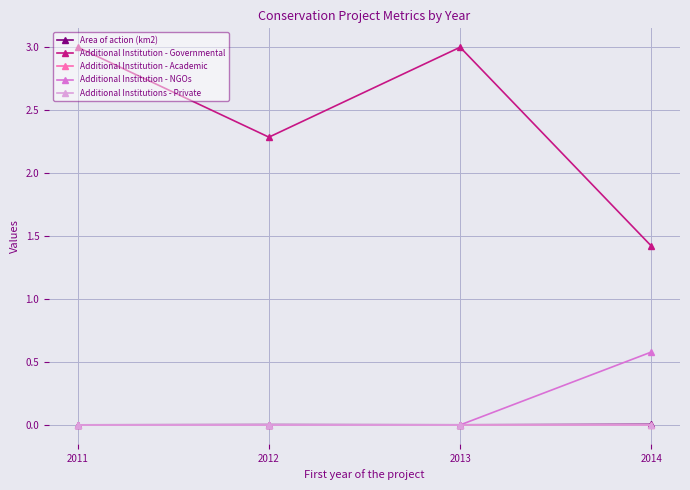

Does the chart have visible grid lines?

Yes